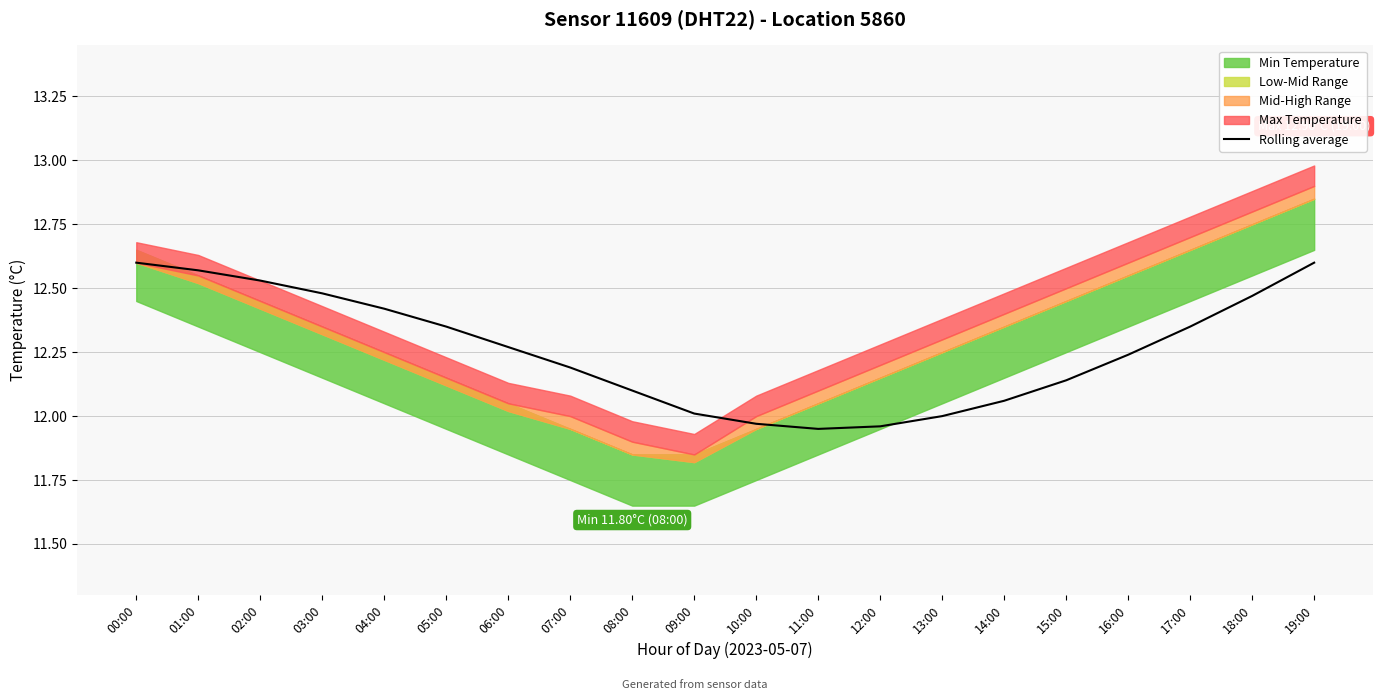

True or false: Rolling average has a value of 21.8 at 07:00.

False